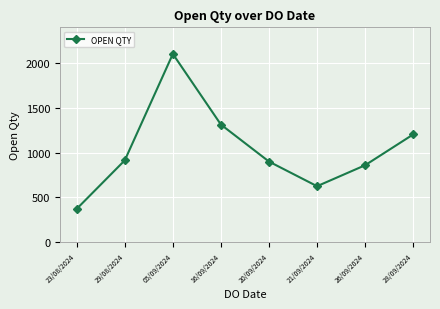

Does the chart display data point markers on the line(s)?

Yes